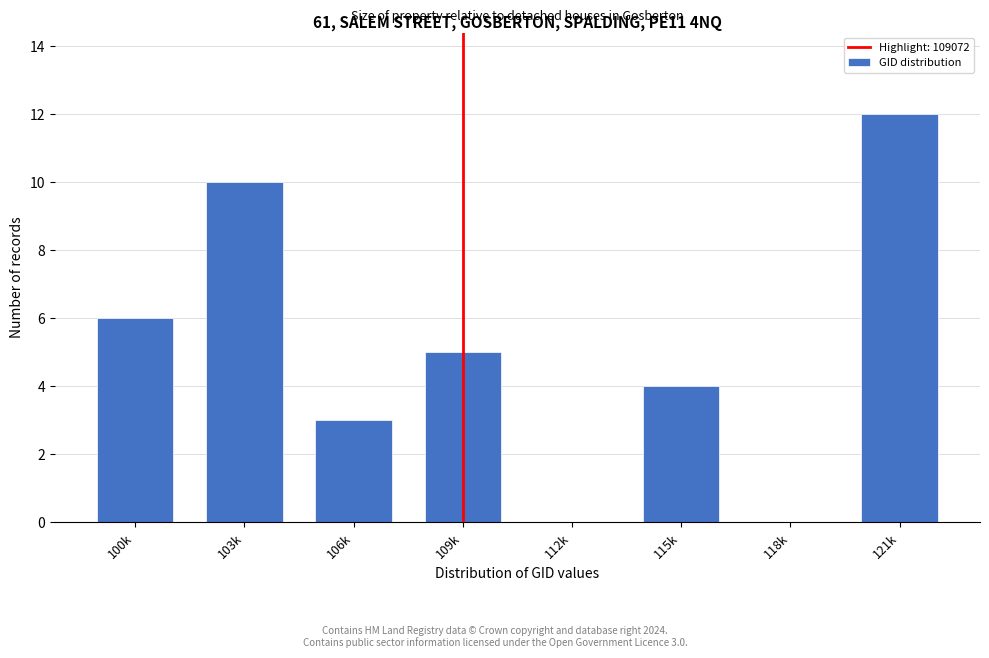

Reading left to right, extract all data points from this chart.

100k=6	103k=10	106k=3	109k=5	112k=0	115k=4	118k=0	121k=12